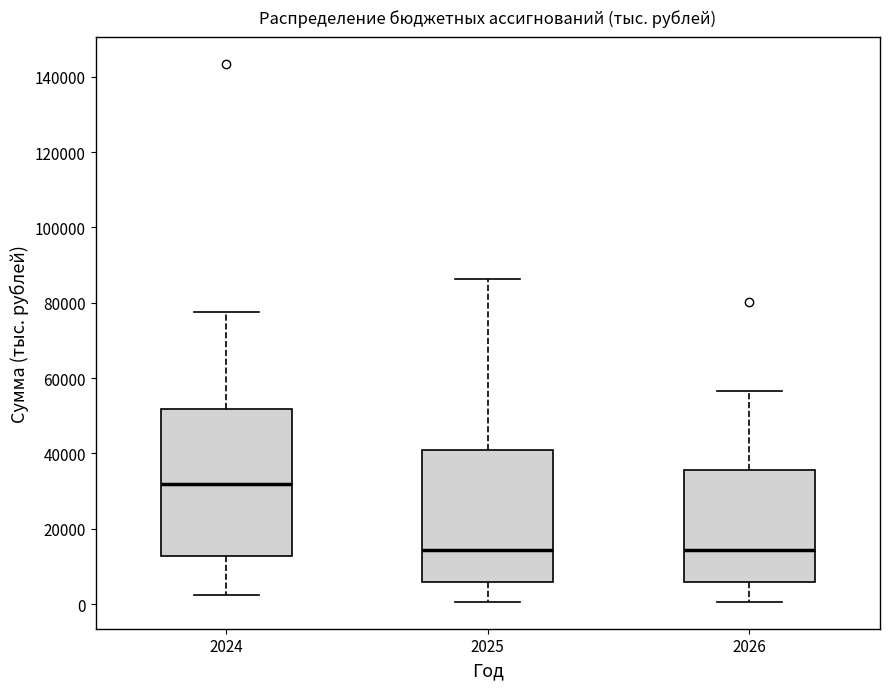

Which box is the tallest, from its lower edge to its upper edge?

2024